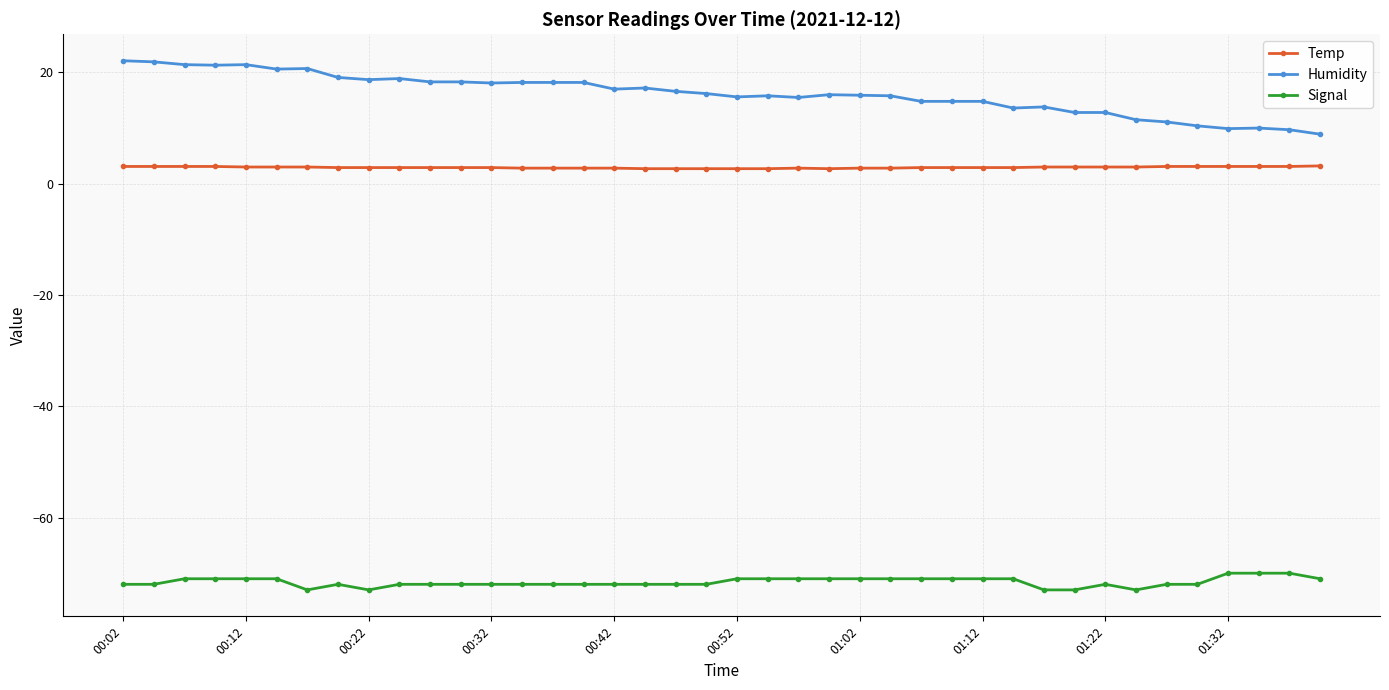

Which series has the largest range (max minus min)?

Humidity